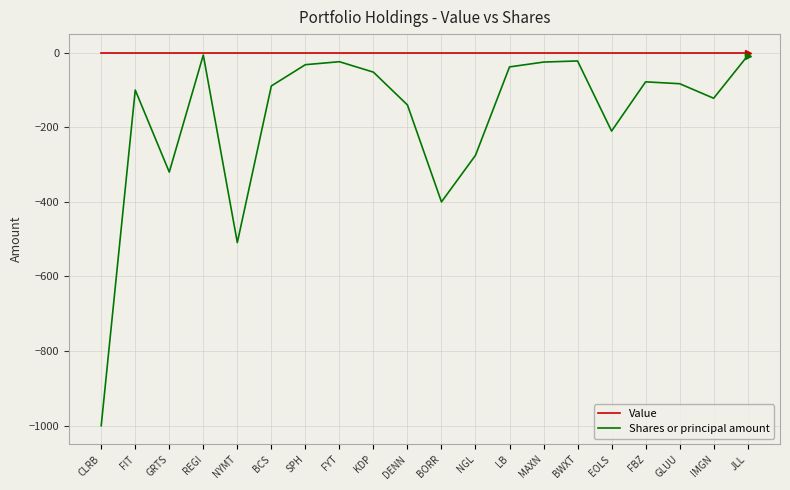

True or false: Shares or principal amount has a value of -400 at BORR.

True